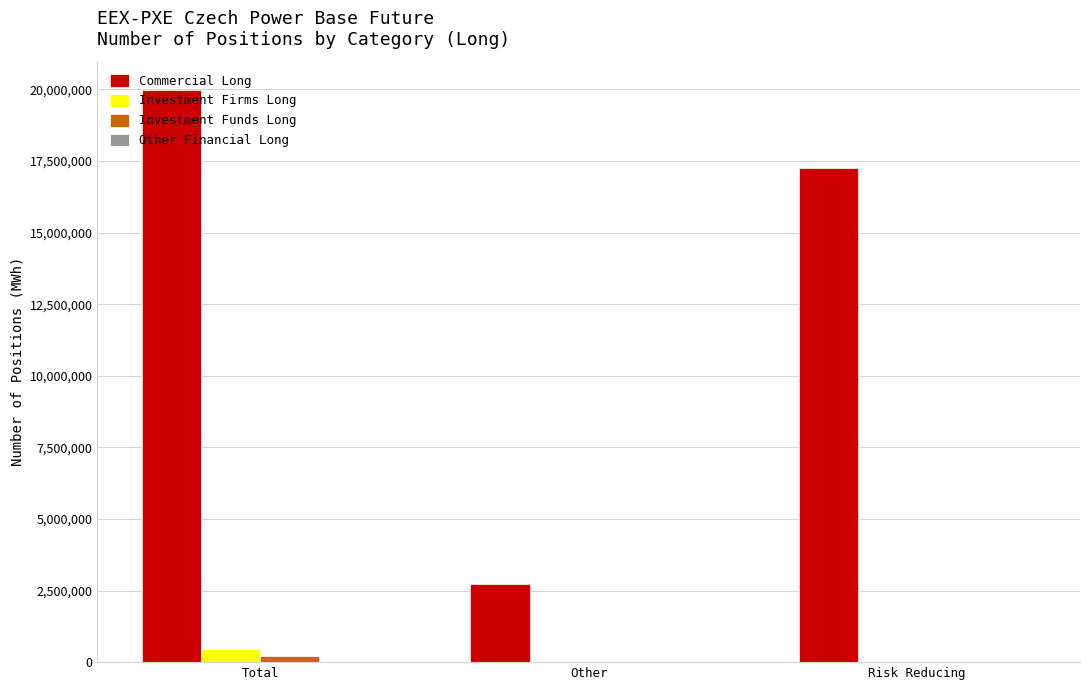

Is it true that Commercial Long equals 11164615 at Total?

False